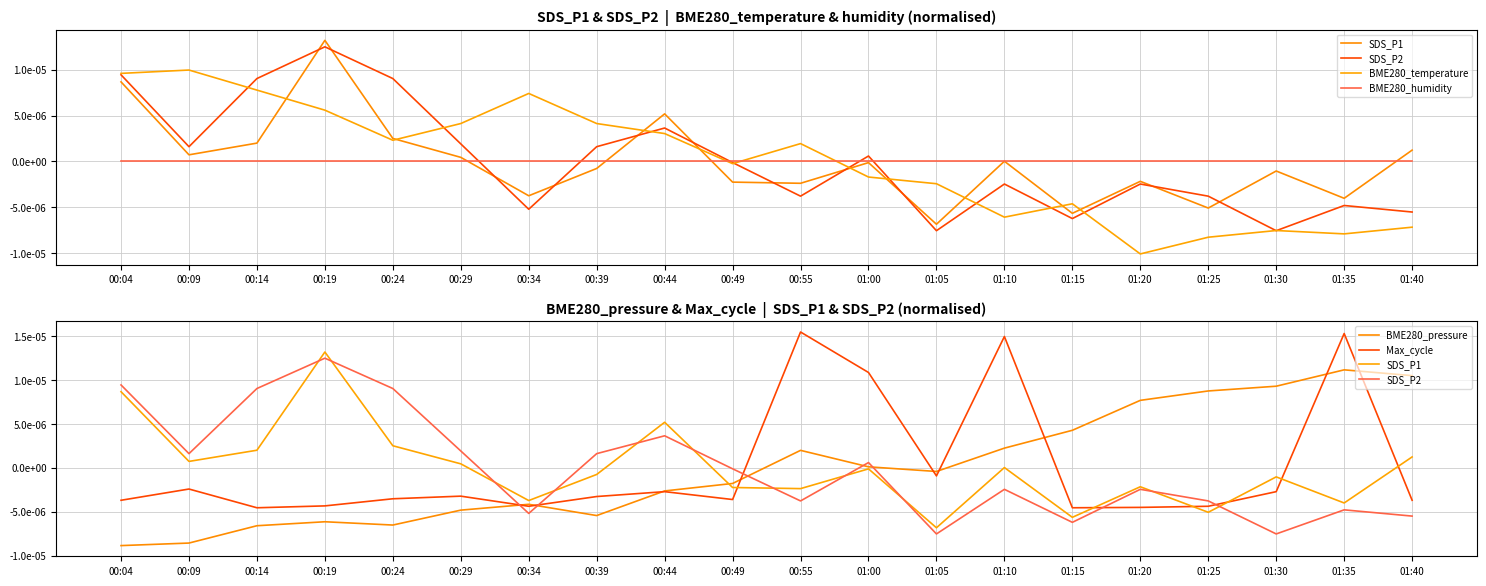

The value of SDS_P2 at 01:05 is -0.0. True or false?

True